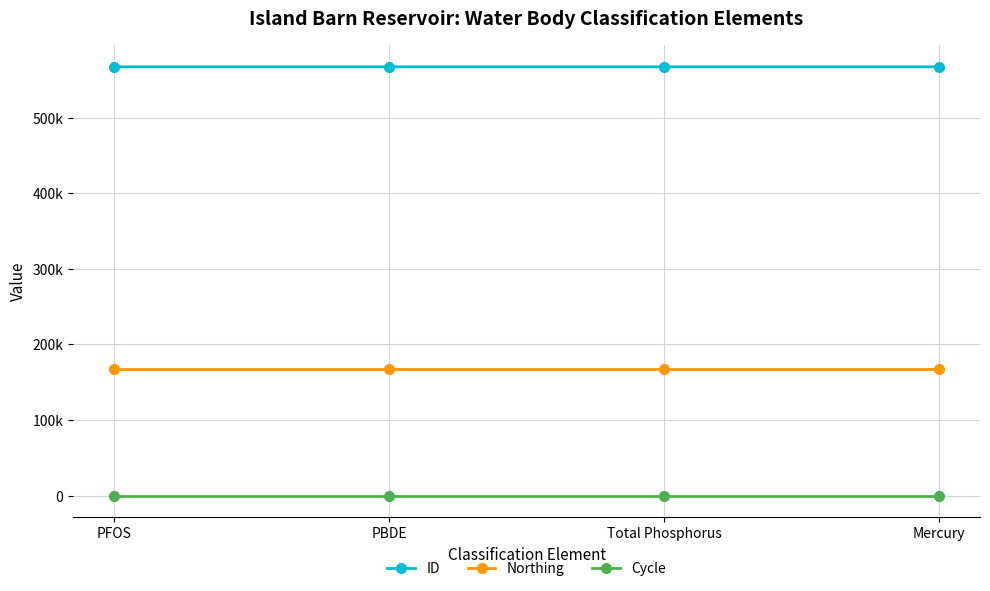

Does the chart have visible grid lines?

Yes